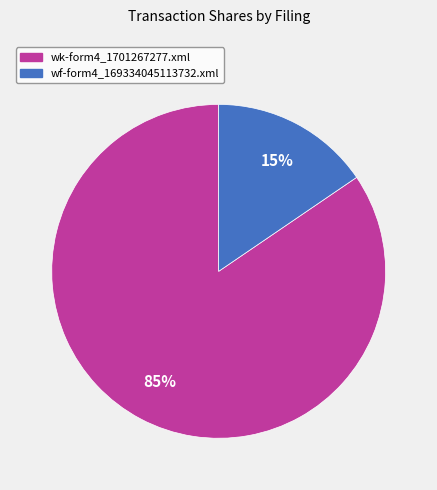

How many segments does this pie chart have?

2